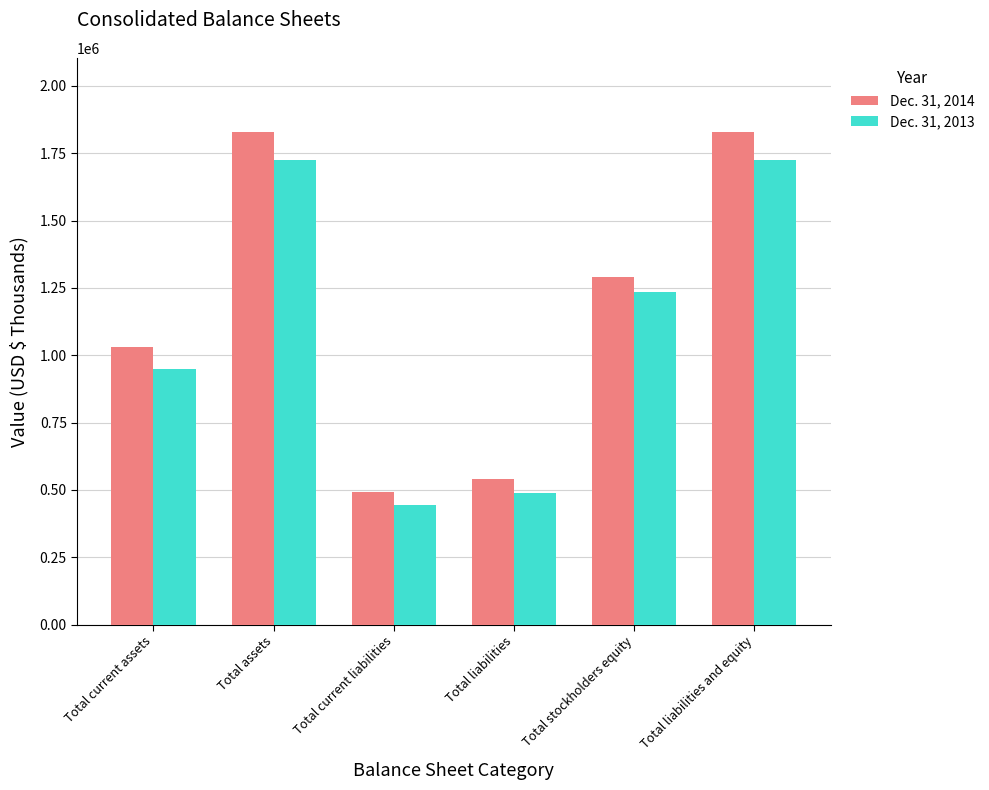

Reading left to right, list all the values displayed in this chart.

Dec. 31, 2014: 1029680	1829586	491940	540635	1288951	1829586
Dec. 31, 2013: 949247	1723021	443861	487271	1235750	1723021